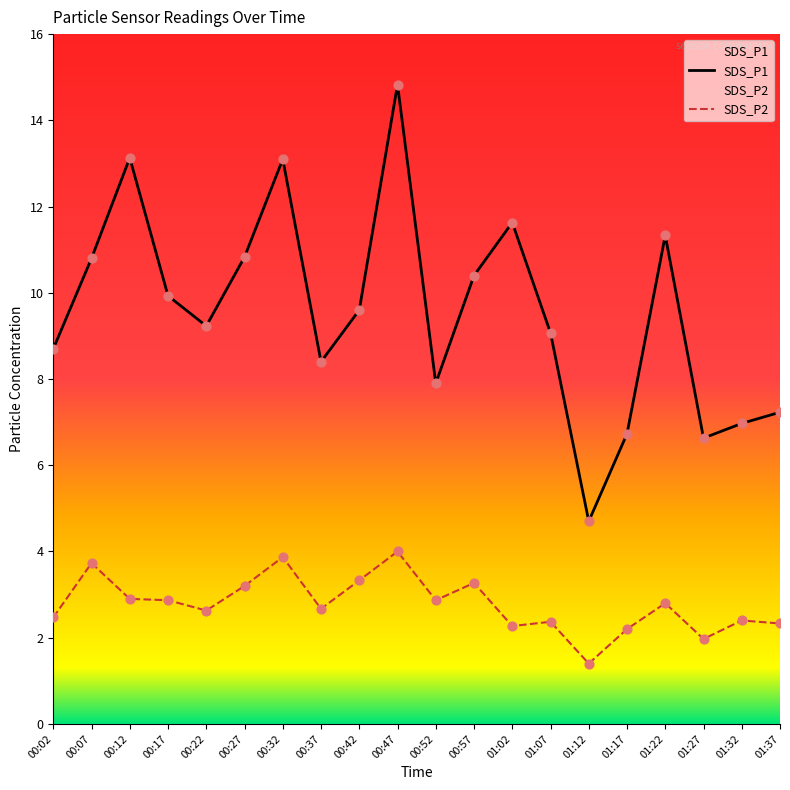

Which series reaches the minimum Y coordinate?

SDS_P2